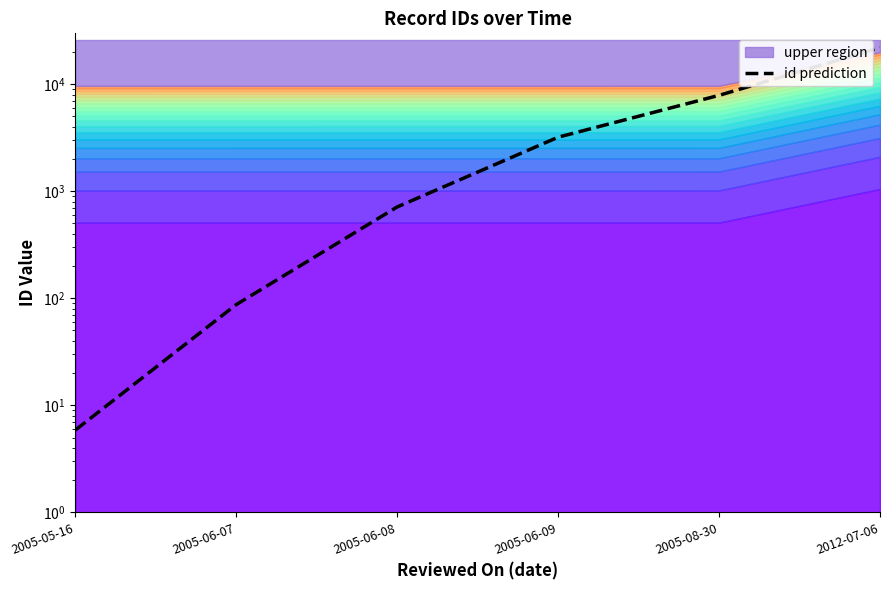

What is the smallest value displayed?

5.9